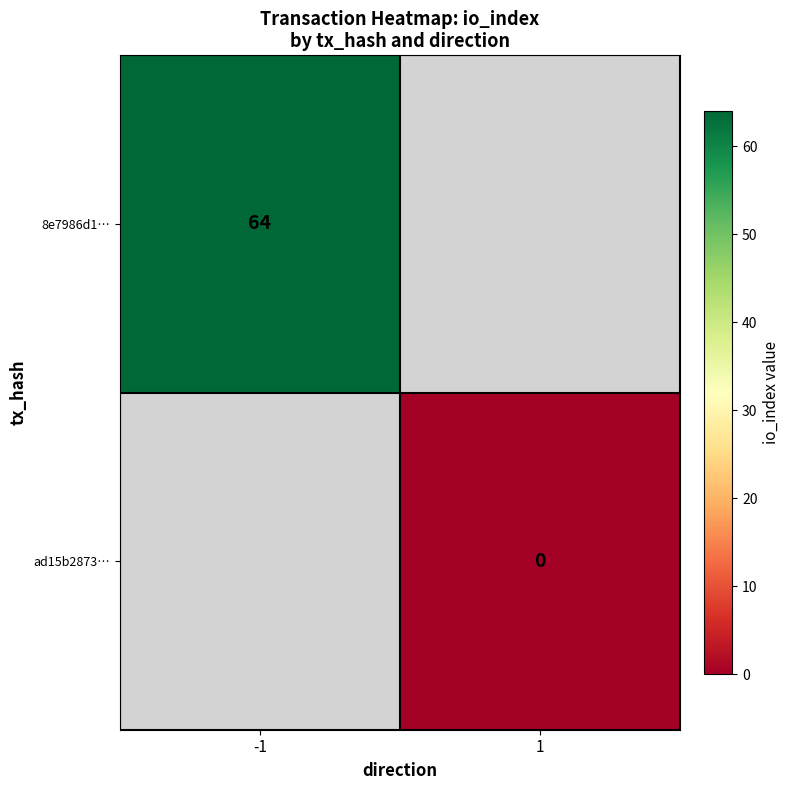

Is it true that 8e7986d1… equals 36 at -1?

False